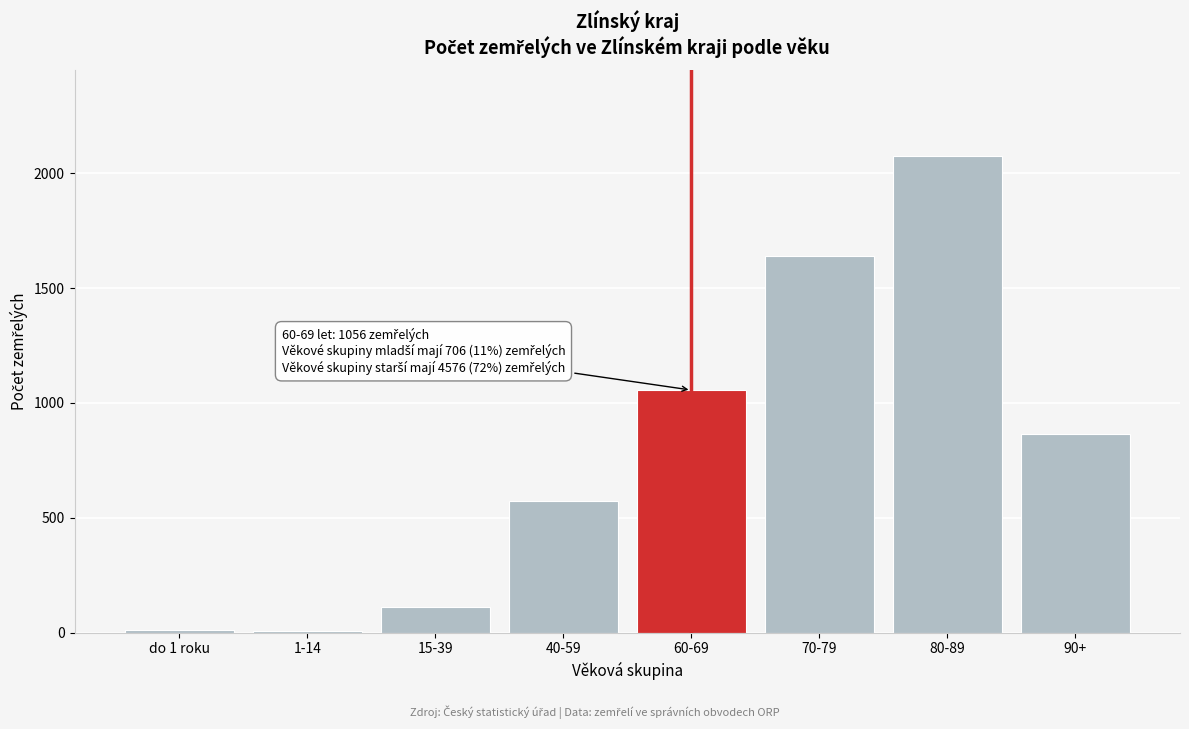

What is the greatest value displayed?

2075